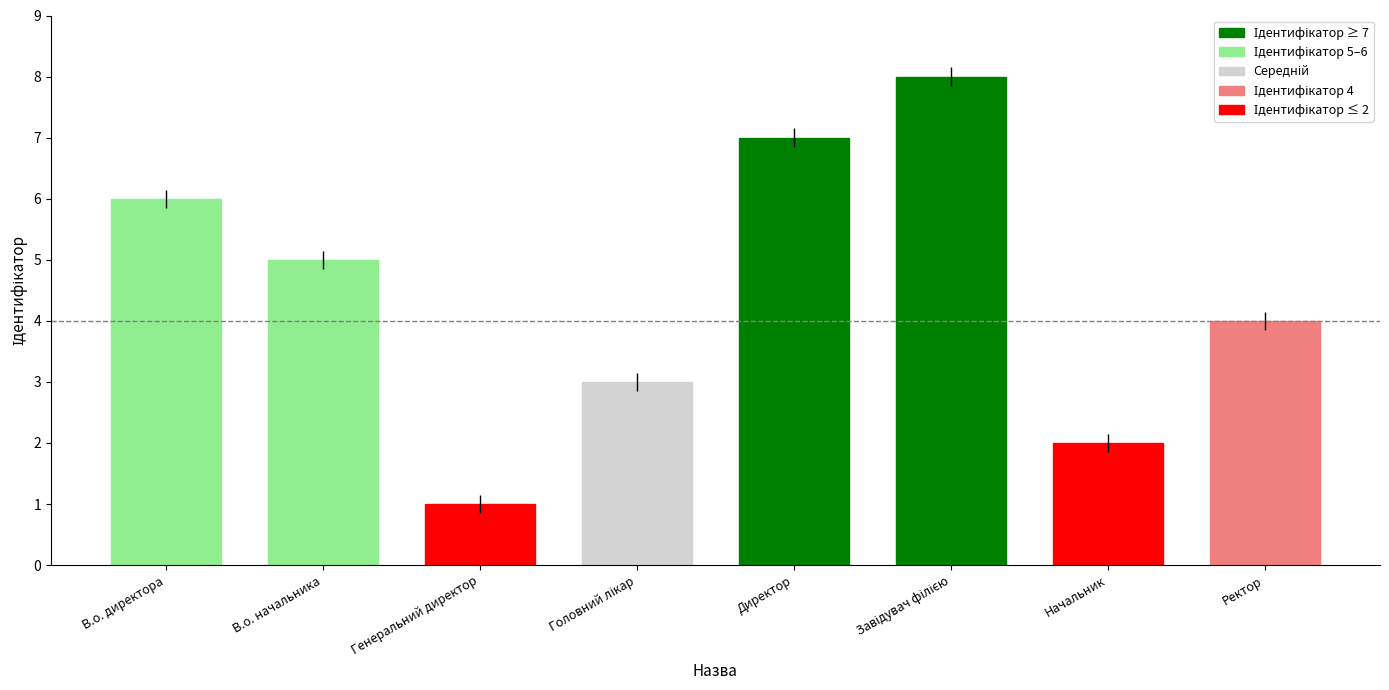

What is the minimum value shown in the chart?

1